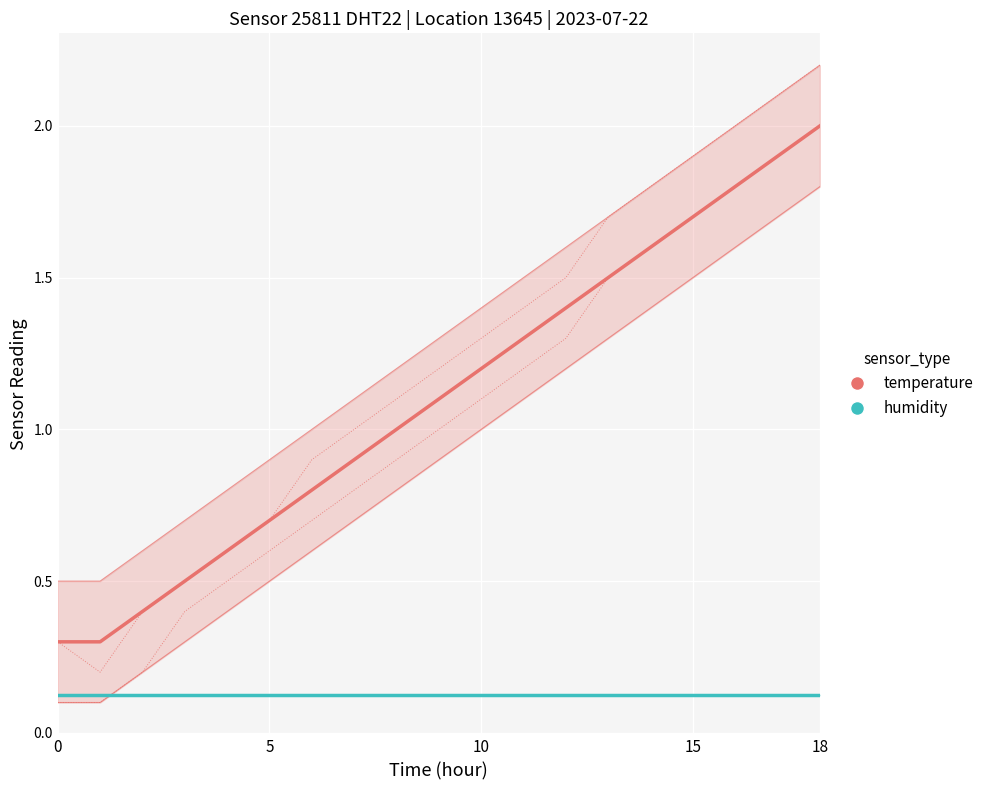

What is the label of the 14th point from the right?

5